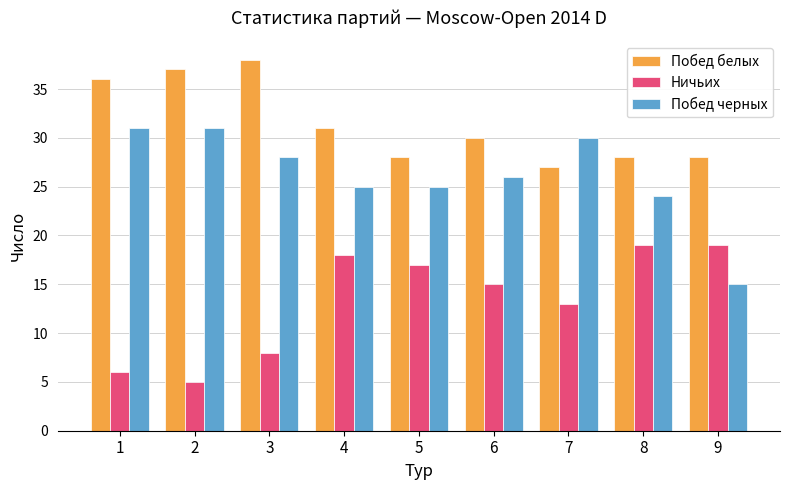

Where does the Побед черных series first go above 26?

1